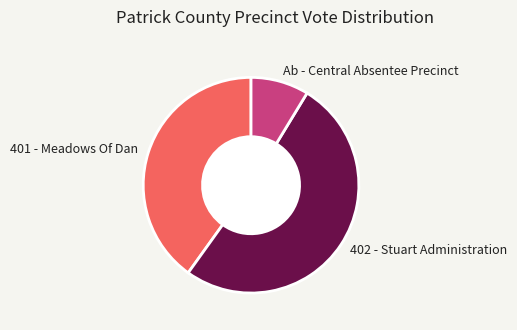

Which slice is the largest?

402 - Stuart Administration